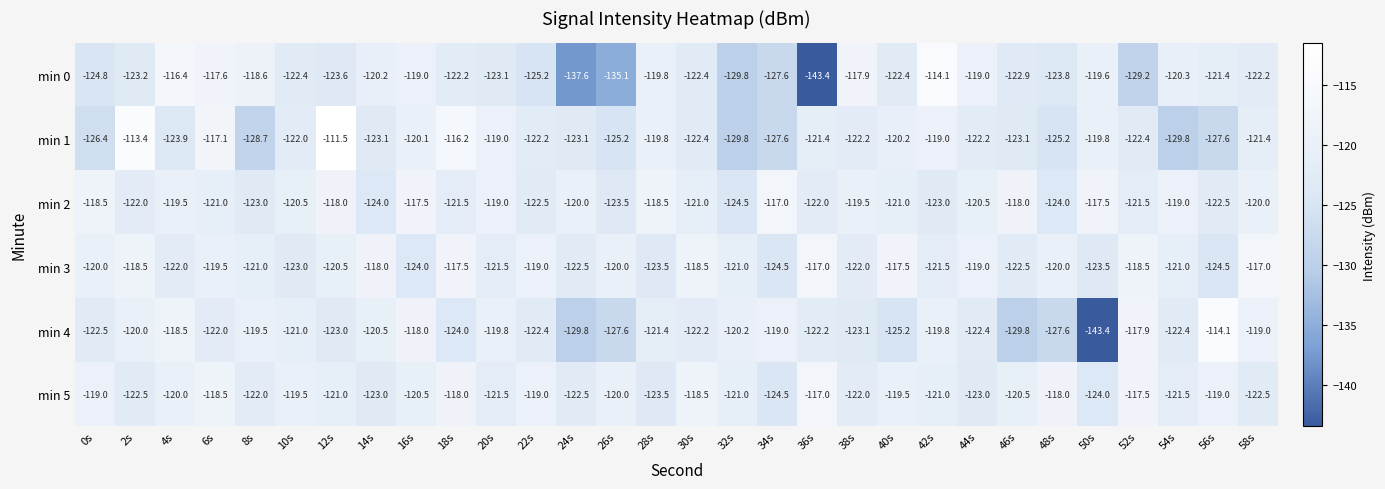

Is it true that min 3 equals -120.0 at 26s?

True